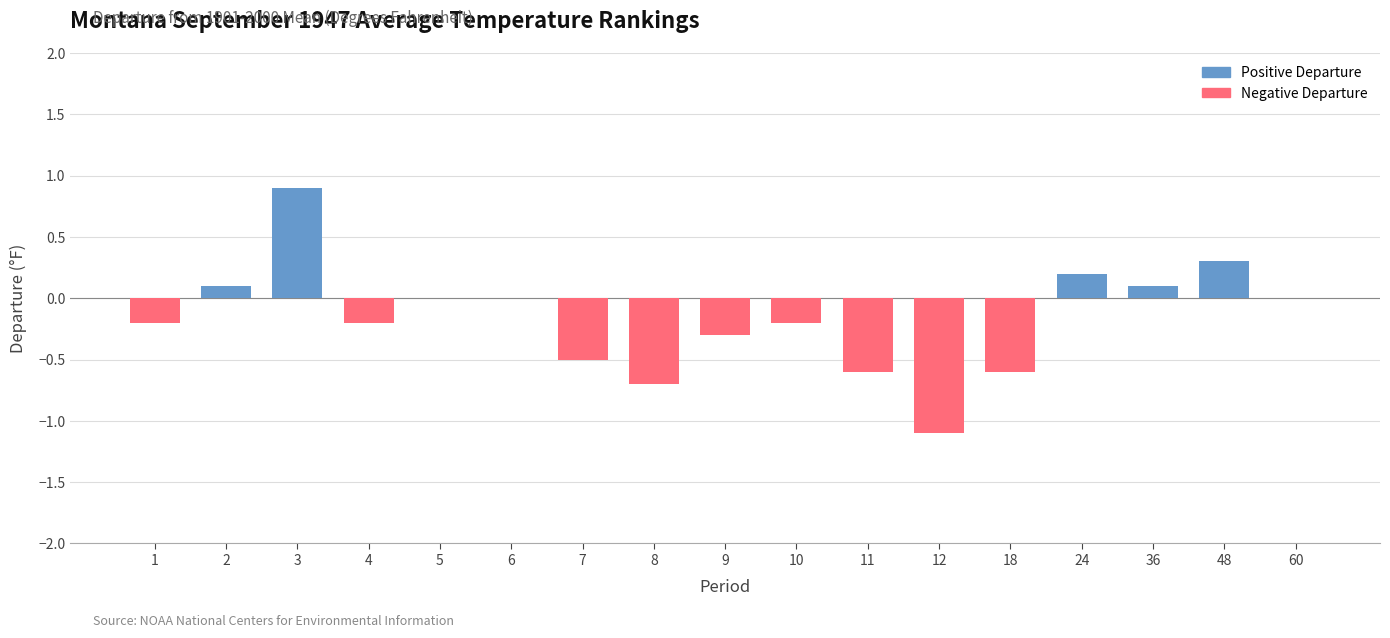

Between 9 and 2, which is larger?

2